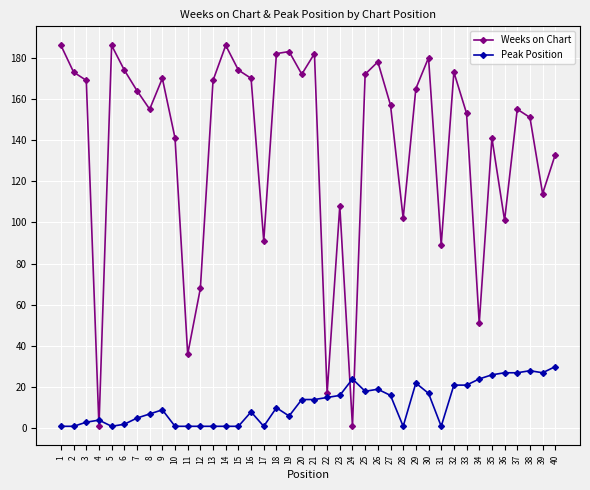

Which series has the largest range (max minus min)?

Weeks on Chart